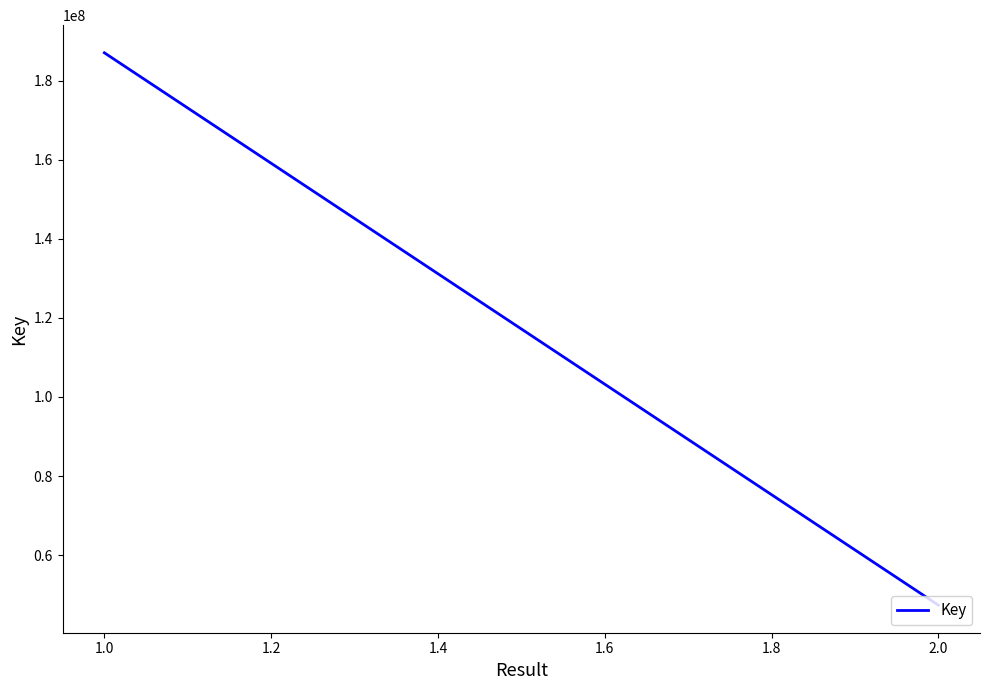

How many lines are shown in the chart?

1